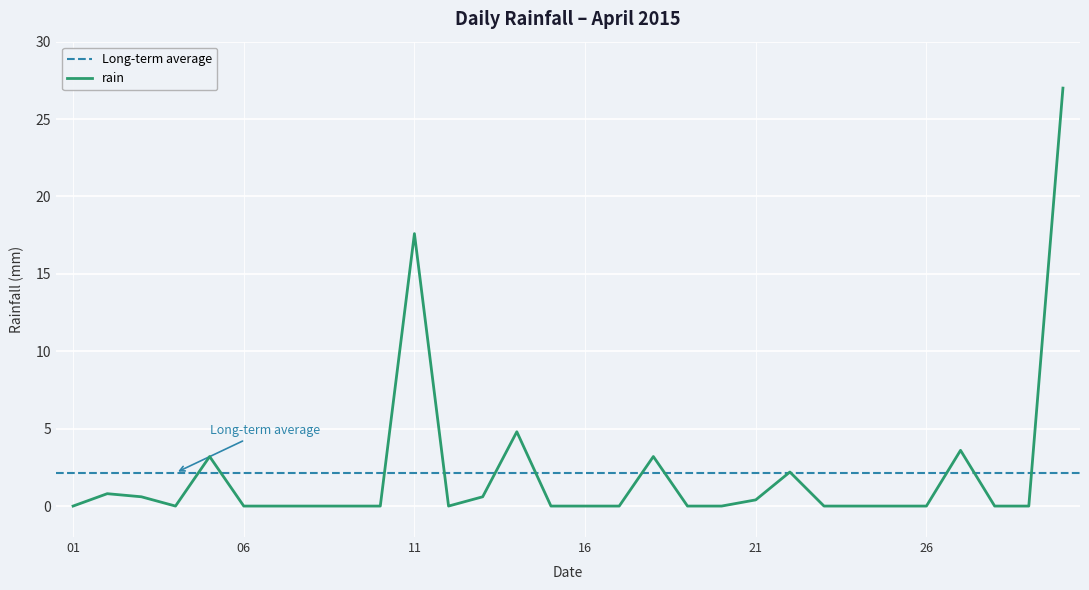

Reading left to right, list all the values displayed in this chart.

0.0	0.8	0.6	0.0	3.2	0.0	0.0	0.0	0.0	0.0	17.6	0.0	0.6	4.8	0.0	0.0	0.0	3.2	0.0	0.0	0.4	2.2	0.0	0.0	0.0	0.0	3.6	0.0	0.0	27.0